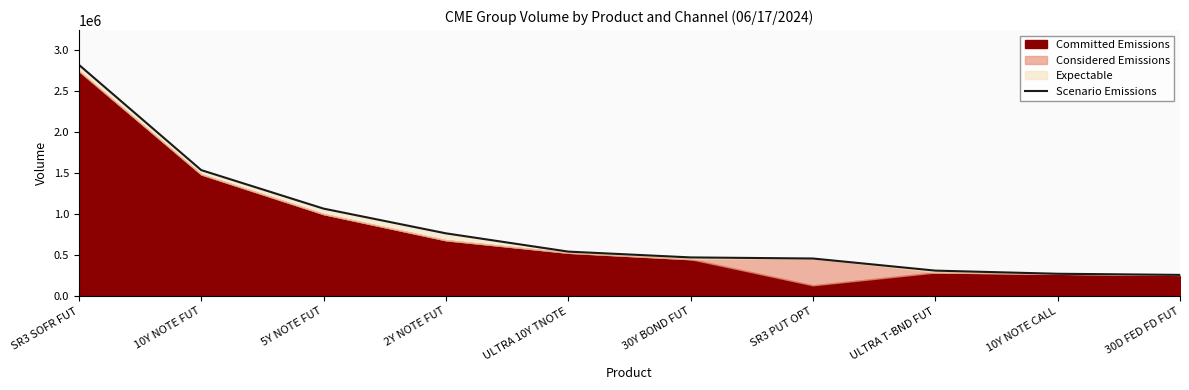

Reading left to right, transcribe all the data shown in this chart.

2818047	1535175	1065950	764836	542262	471516	458272	310575	272424	258716